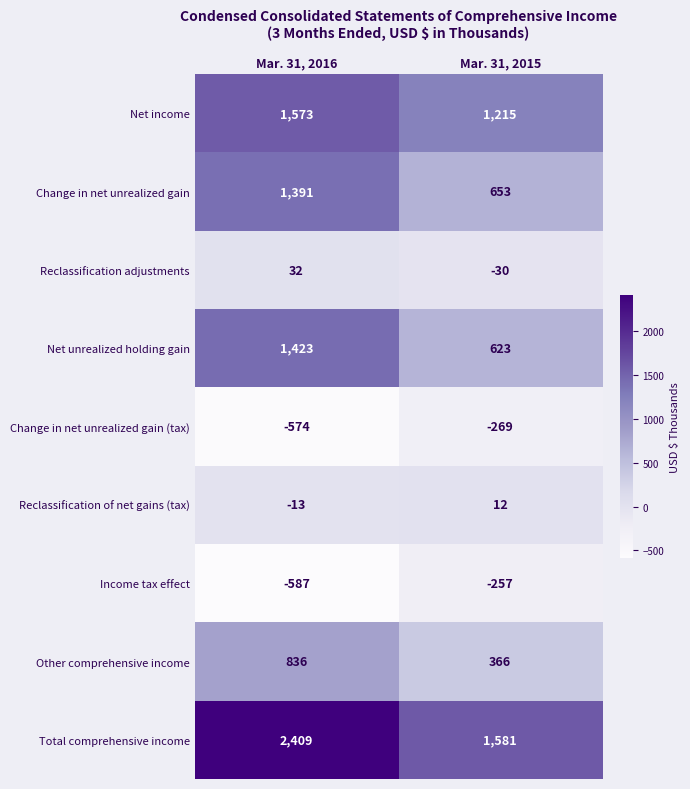

Which series has the largest total across all categories?

Total comprehensive income